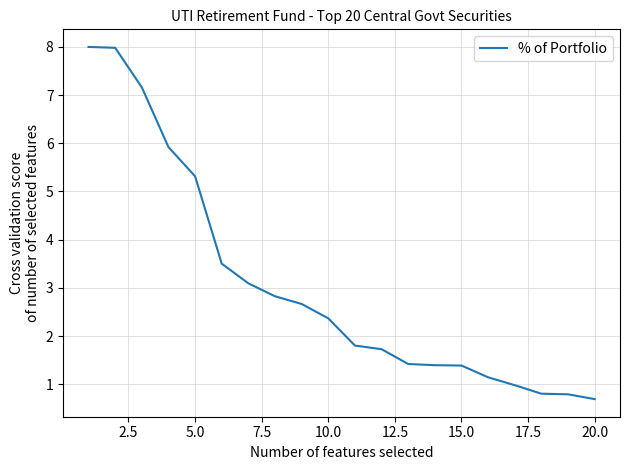

What is the difference between the maximum and minimum values?

7.3